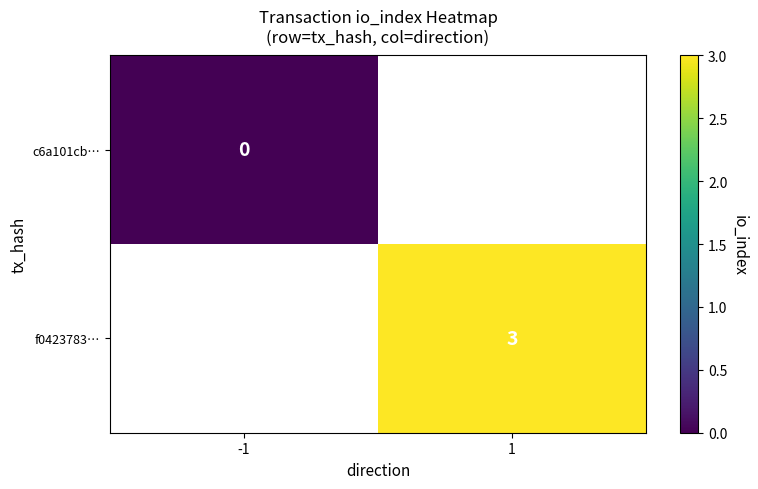

True or false: f0423783… has a value of 1 at 1.

False